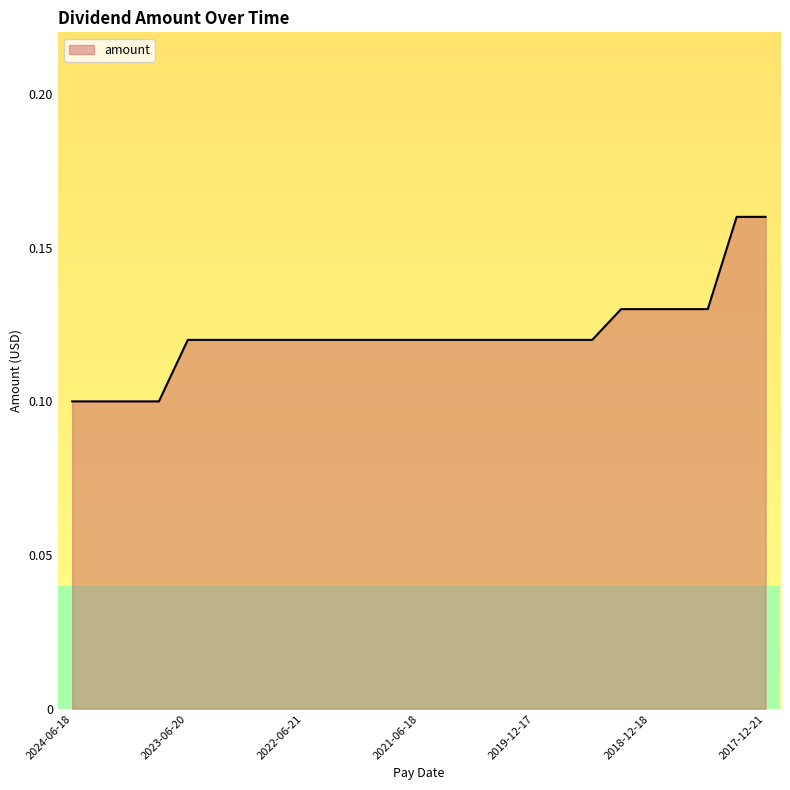

How many lines are shown in the chart?

1